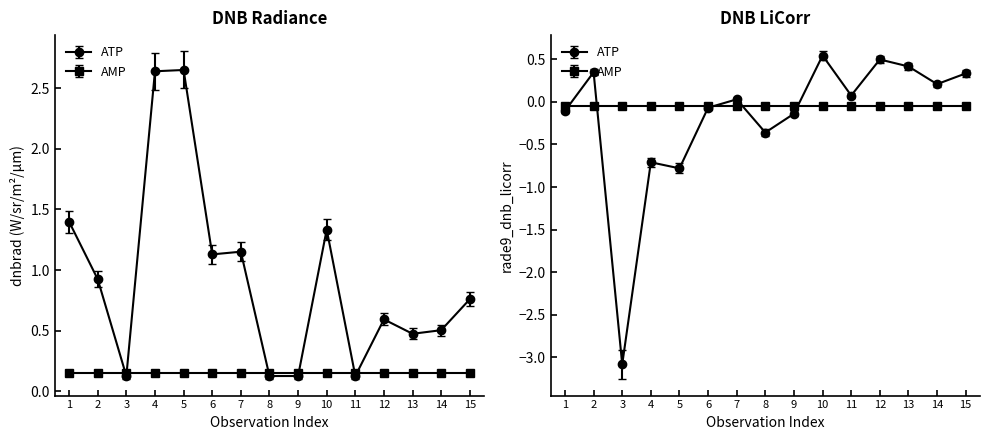

How many lines are shown in the chart?

2